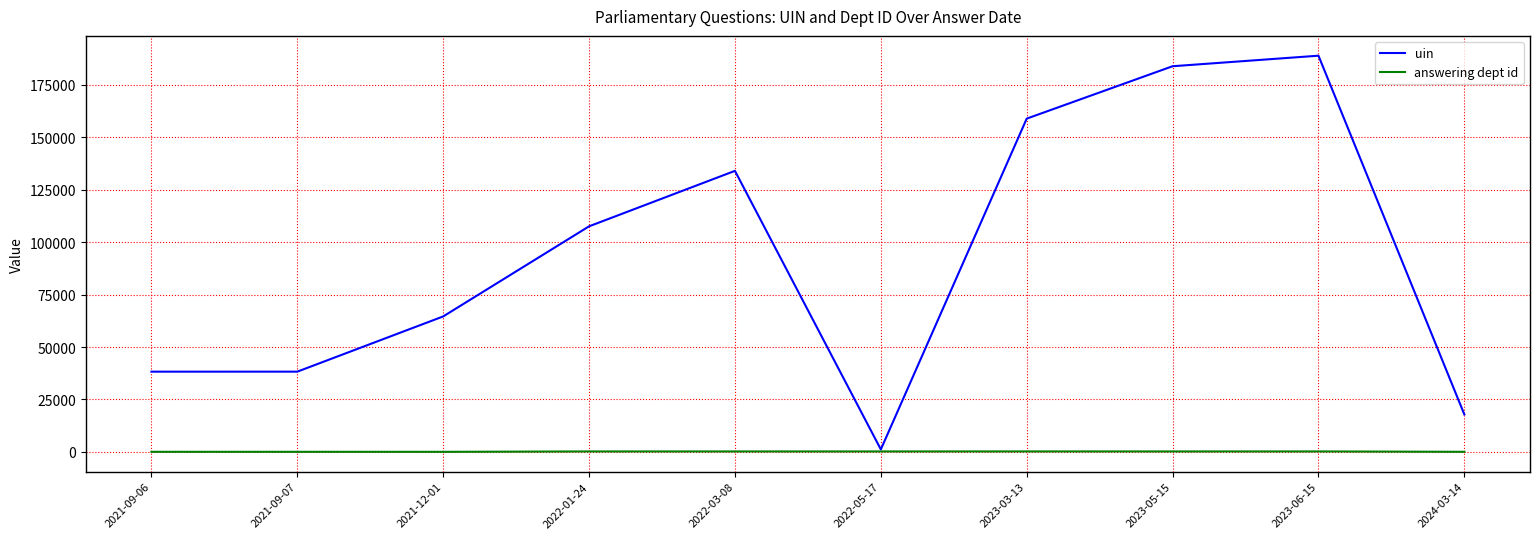

Which label corresponds to the largest value in the chart?

2023-06-15